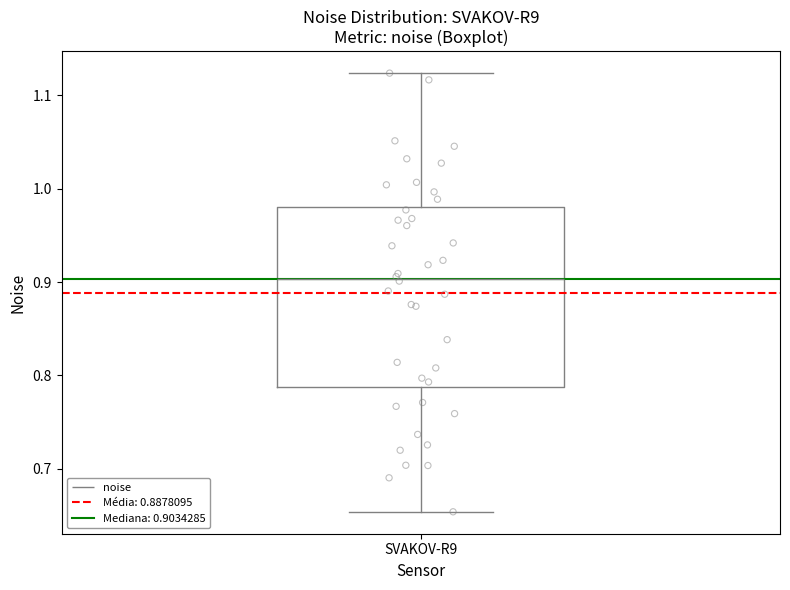

Transcribe this box plot: give where the median line is, the range the box spans, and where the two whiskers end, as read against the y-axis. The values are not printed on the chart, so give them approximately, as read against the axis.

median 0.90, box 0.79 to 0.98, whiskers 0.65 to 1.12